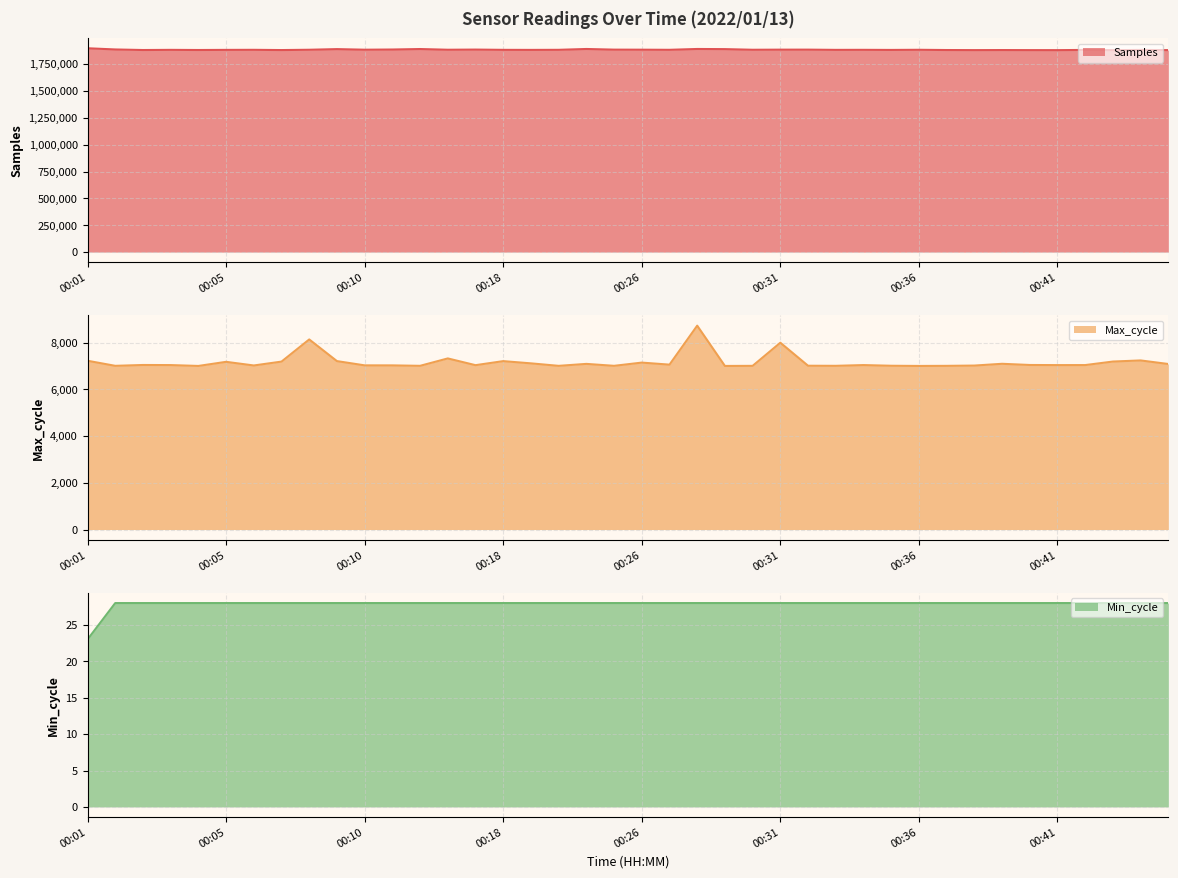

The value of Samples at 00:12 is 1889654. True or false?

True